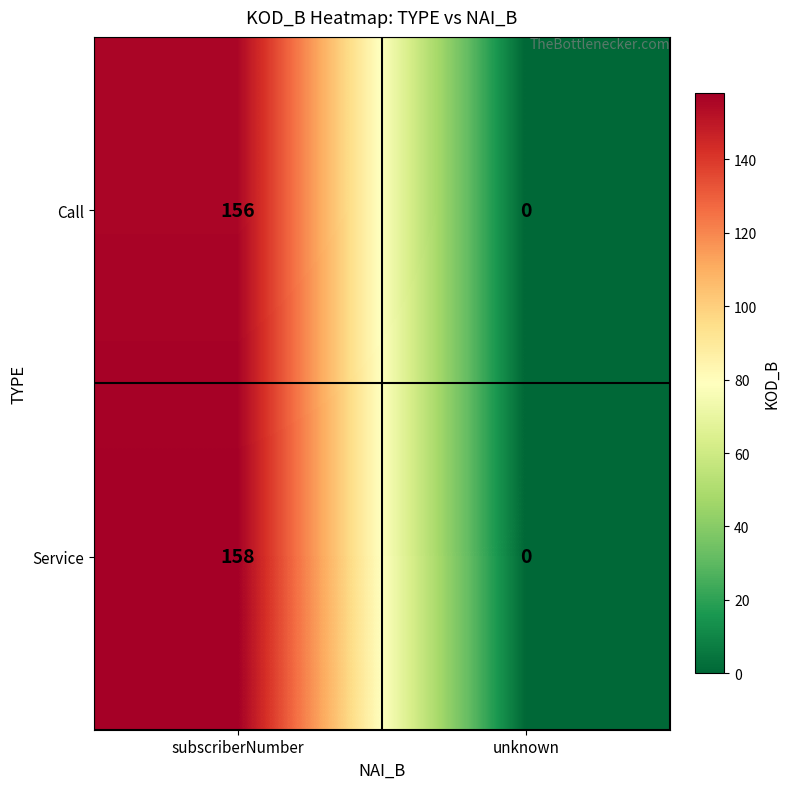

Reading left to right, extract all data points from this chart.

Call: 156	0
Service: 158	0